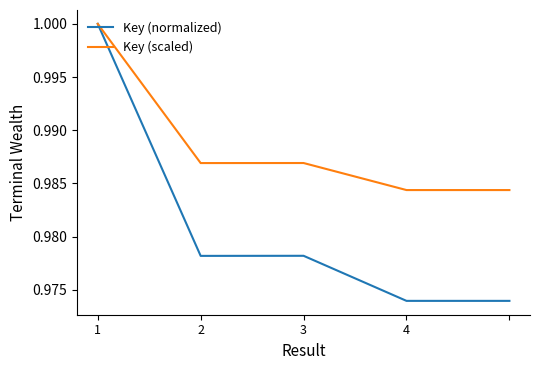

List the series in order of their overall mean, highest first.

Key (scaled), Key (normalized)